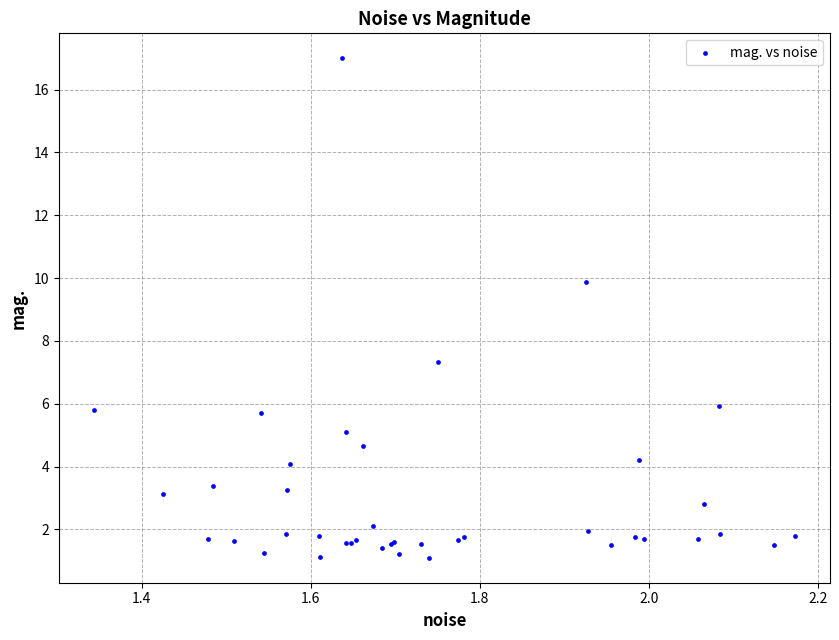

What Y value in the scatter plot is closest to 9?

9.9